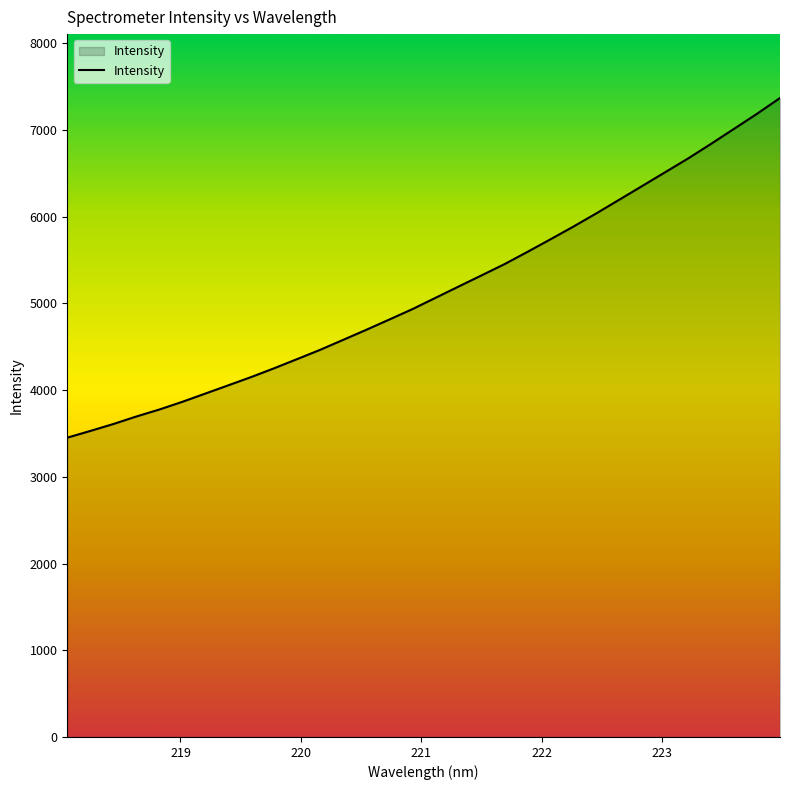

What is the greatest value displayed?

7368.5